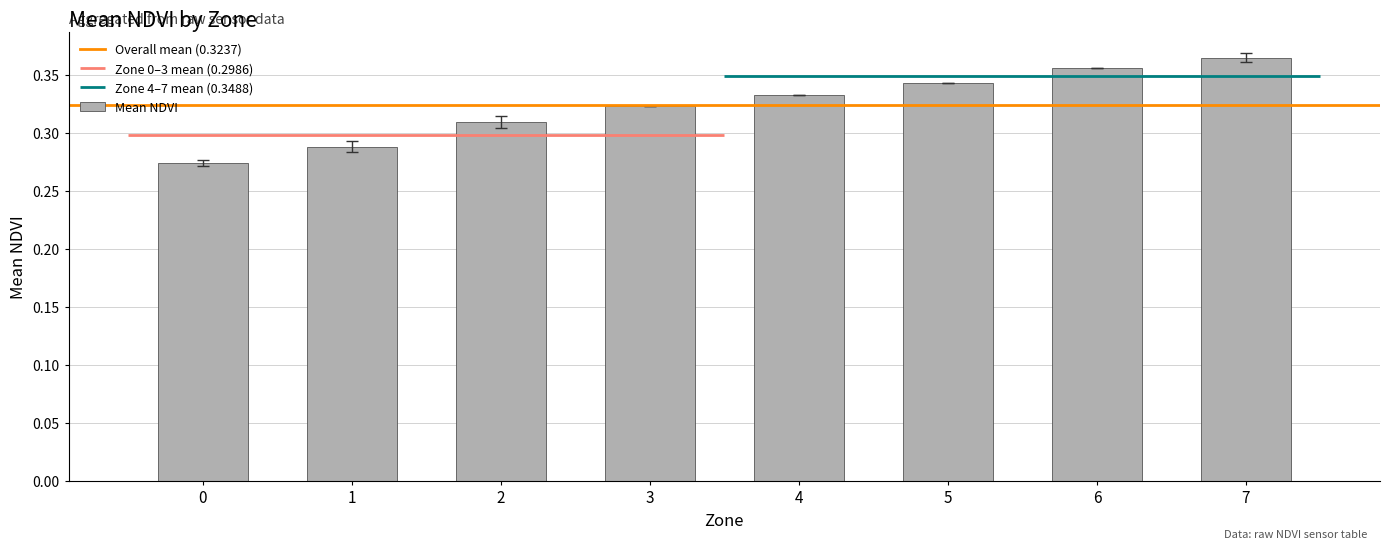

Rank the categories by value from highest to lowest.

7, 6, 5, 4, 3, 2, 1, 0